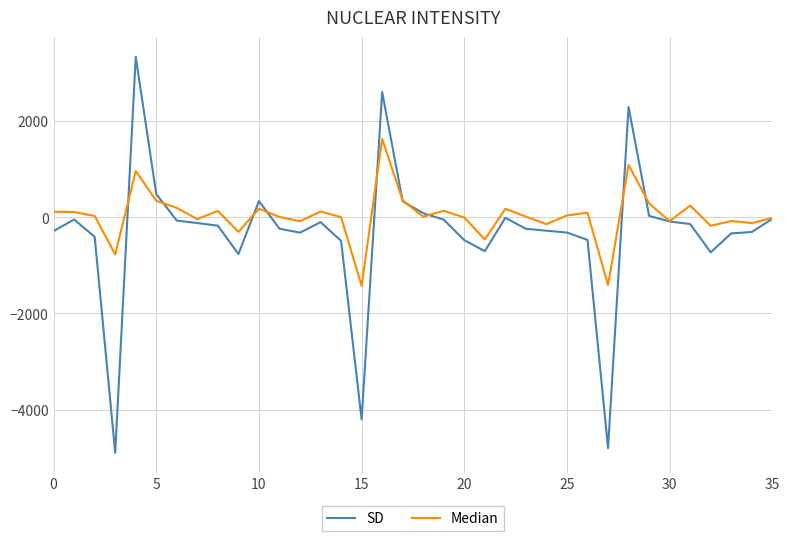

What is the smallest value displayed?

-4898